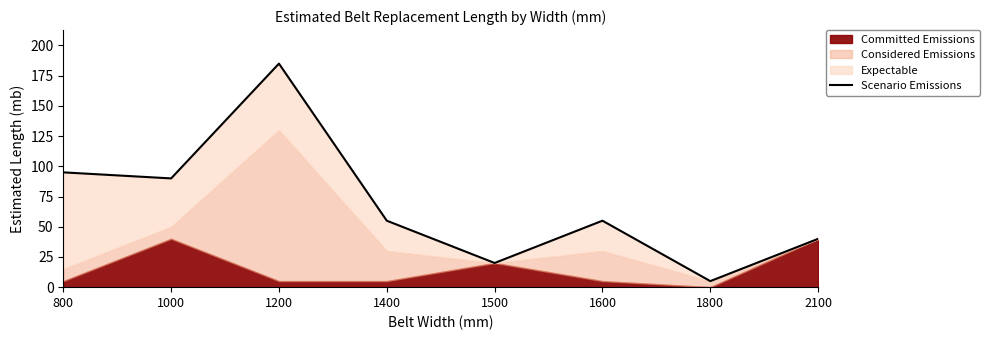

List the labels in order of value, largest first.

1200, 800, 1000, 1400, 1600, 2100, 1500, 1800